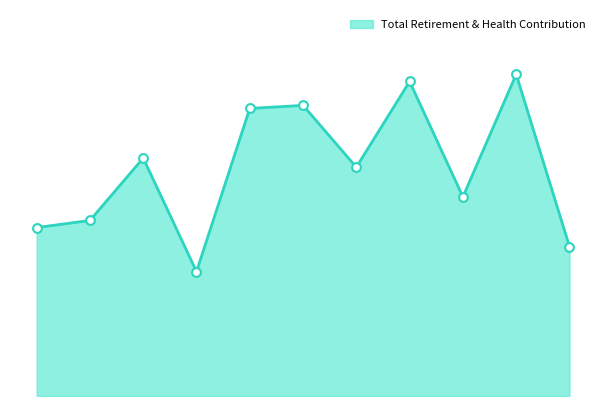

Which has a higher value, 59312 or 38325?

59312